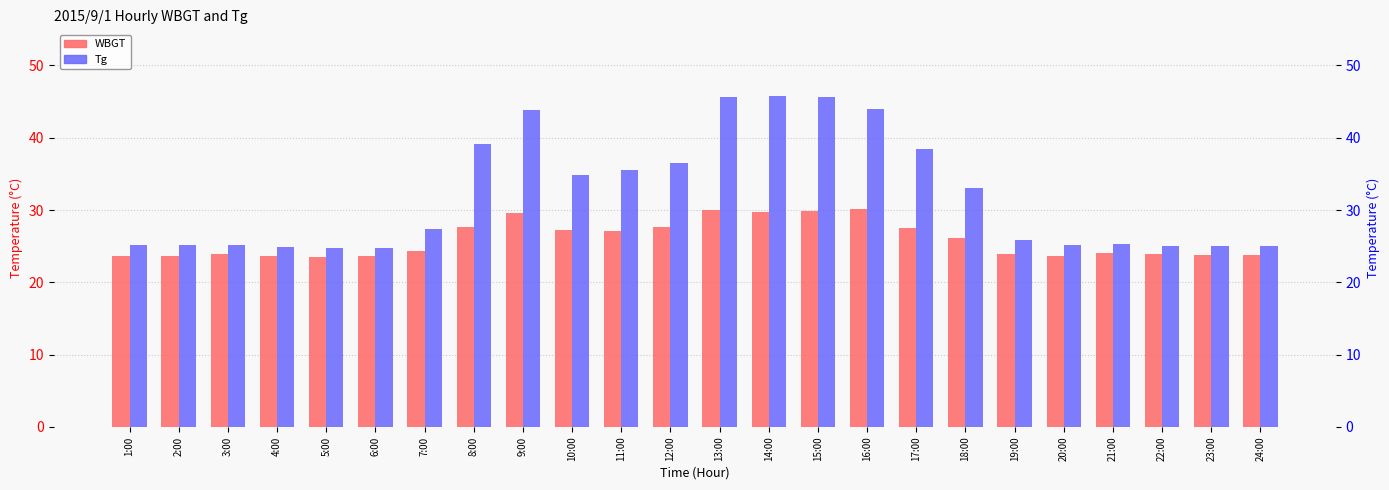

Which series has the widest spread of values?

Tg